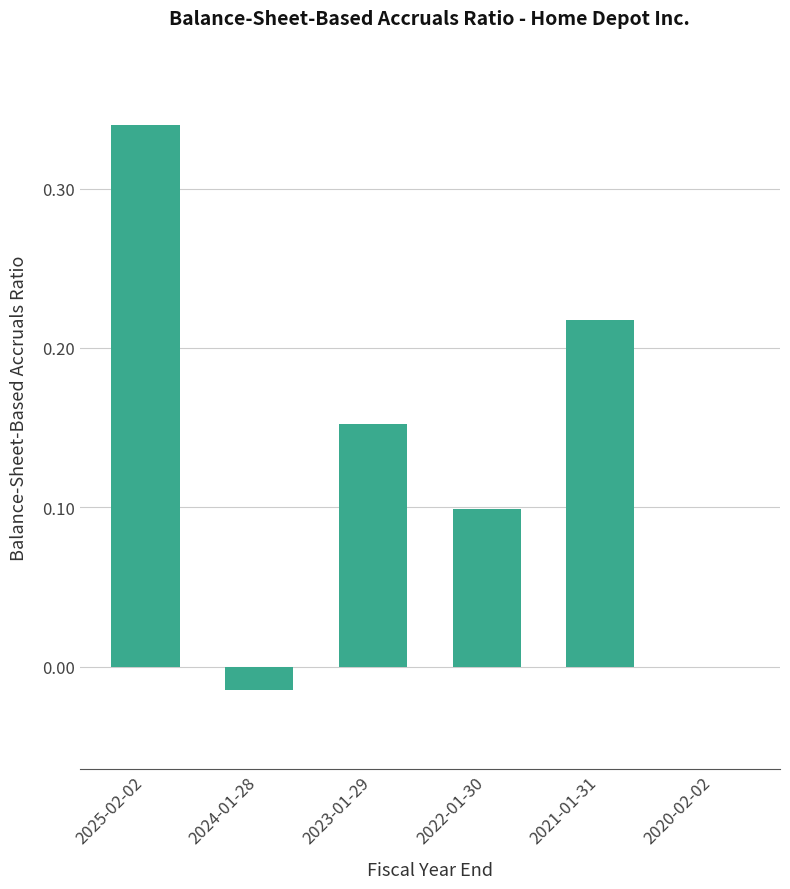

What is the difference between the values at 2022-01-30 and 2021-01-31?

0.1